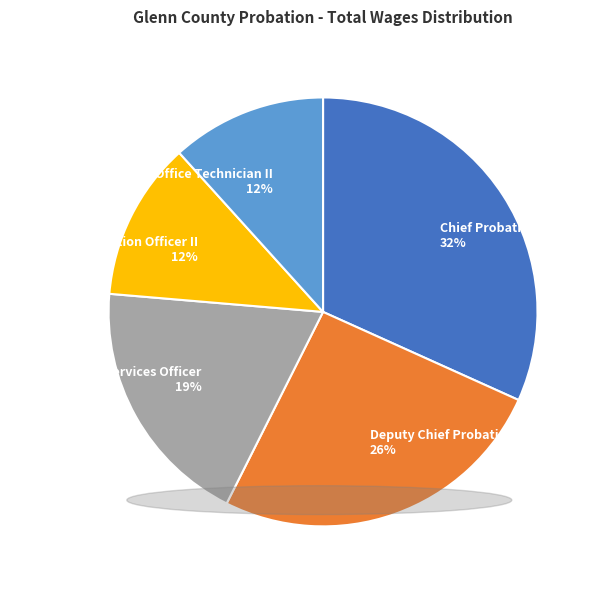

Which has a higher value, Deputy Chief Probation Officer or Chief Probation Officer?

Chief Probation Officer